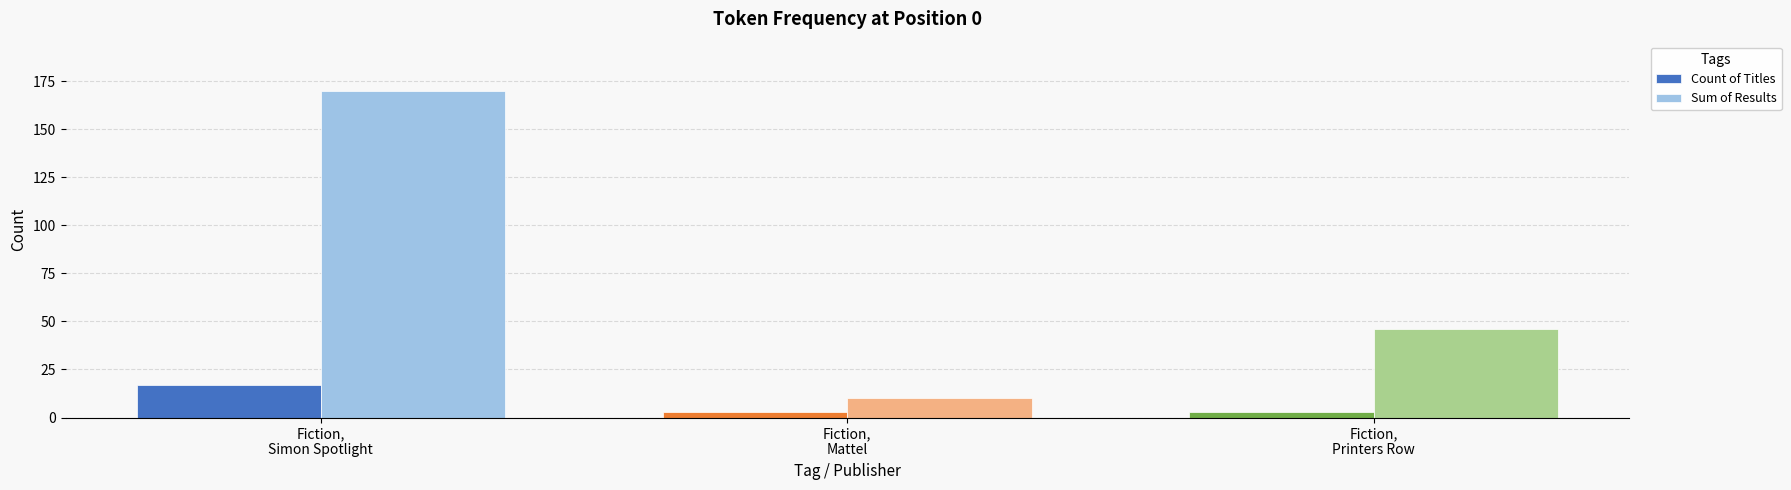

What is the highest value of the Sum of Results series?

170